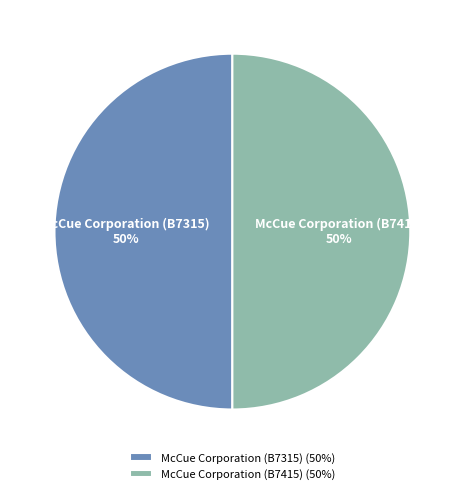

Is it true that McCue Corporation (B7315) is 50% of the pie?

True